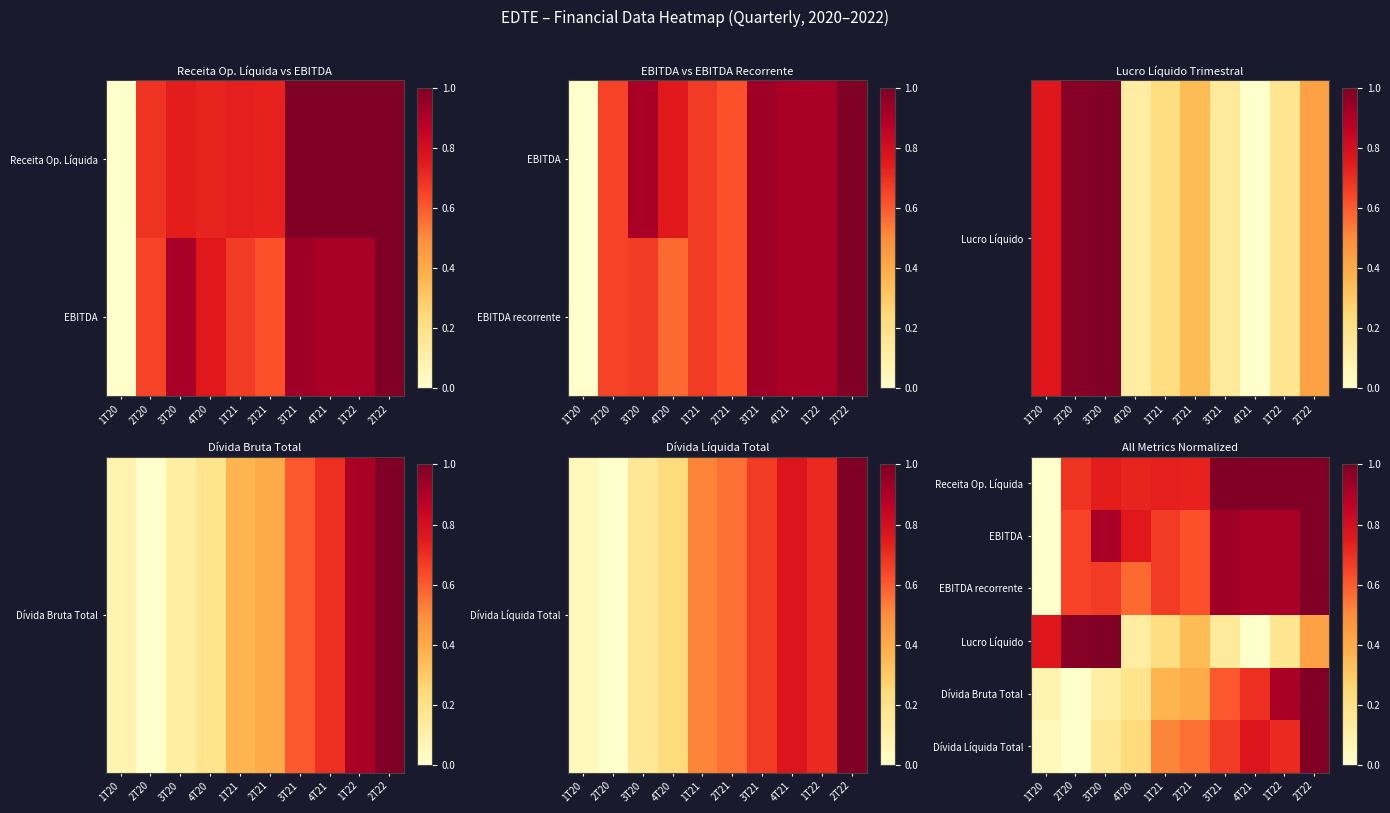

List the series in order of their peak value, lowest first.

Receita Op. Líquida, EBITDA, EBITDA recorrente, Lucro Líquido, Dívida Bruta Total, Dívida Líquida Total